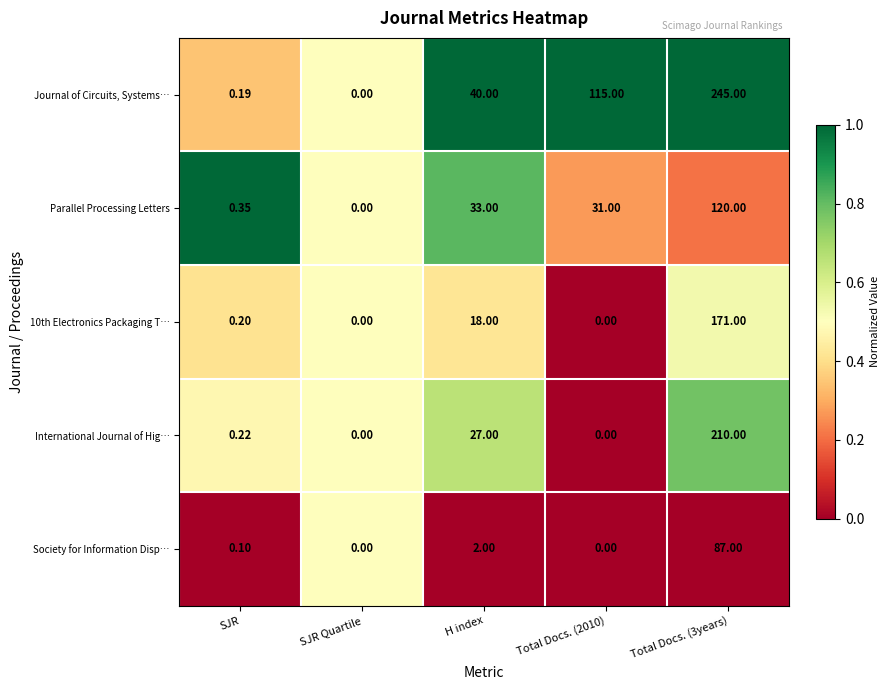

At which category is the sum across all series the highest?

Total Docs. (3years)